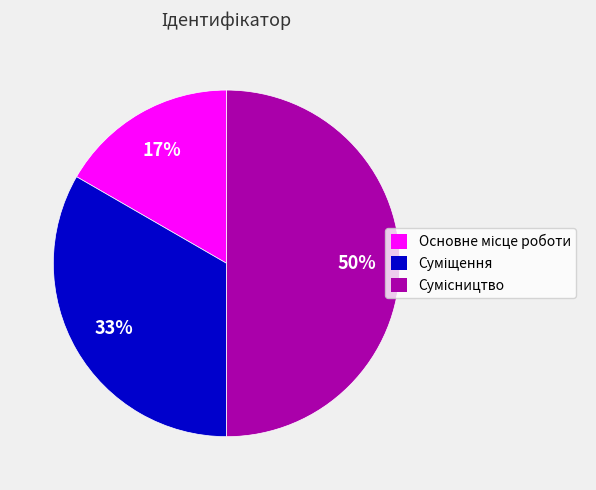

To the nearest percent, what is the average slice percentage?

33%